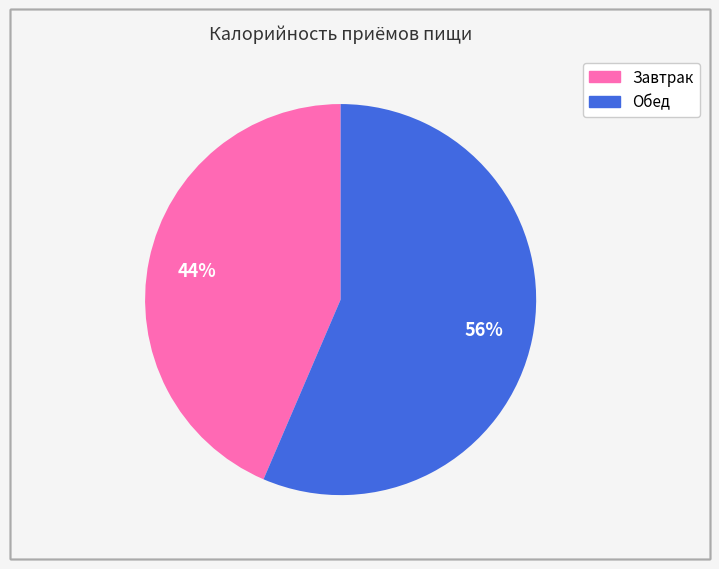

To the nearest percent, what portion does Обед represent?

56%